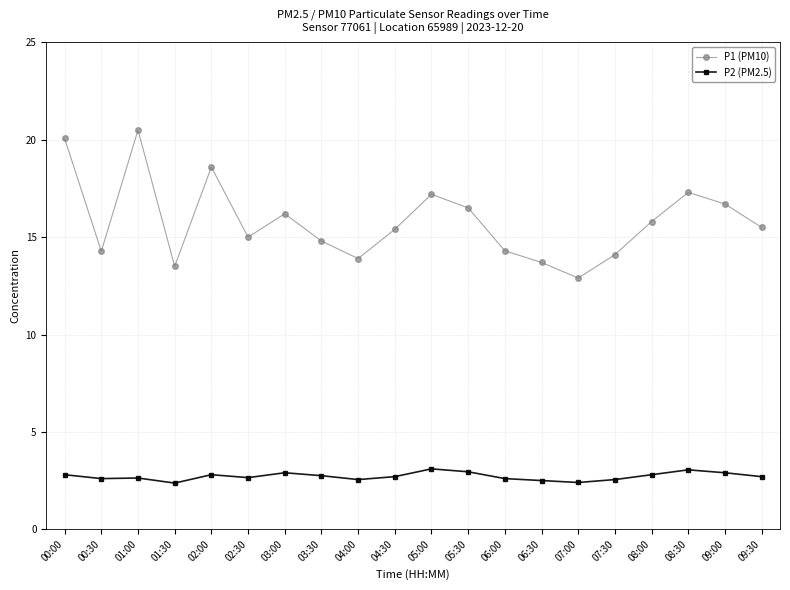

Is it true that P2 (PM2.5) equals 4.2 at 00:30?

False